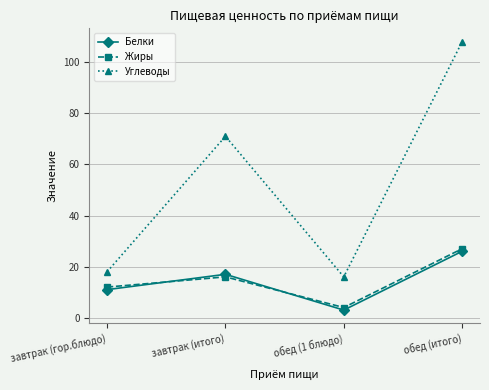

Rank the series by their maximum value, from lowest to highest.

Белки, Жиры, Углеводы